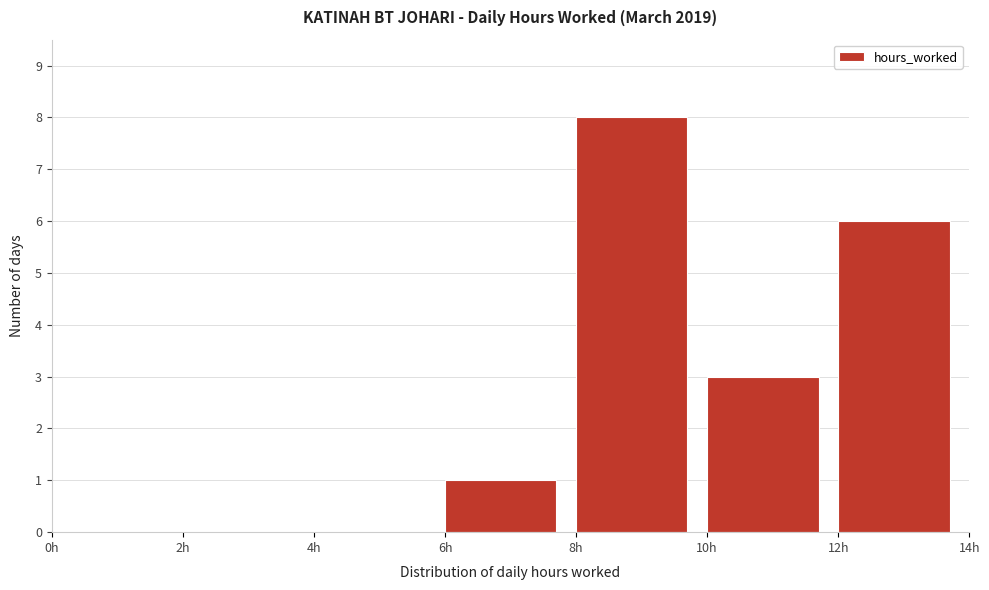

Reading left to right, transcribe this chart: for each bar, give the range it covers on the x-axis and its height. The values are not printed on the chart, so give them approximately, as read against the axis.

0 to 2: 0
2 to 4: 0
4 to 6: 0
6 to 8: 1
8 to 10: 8
10 to 12: 3
12 to 14: 6